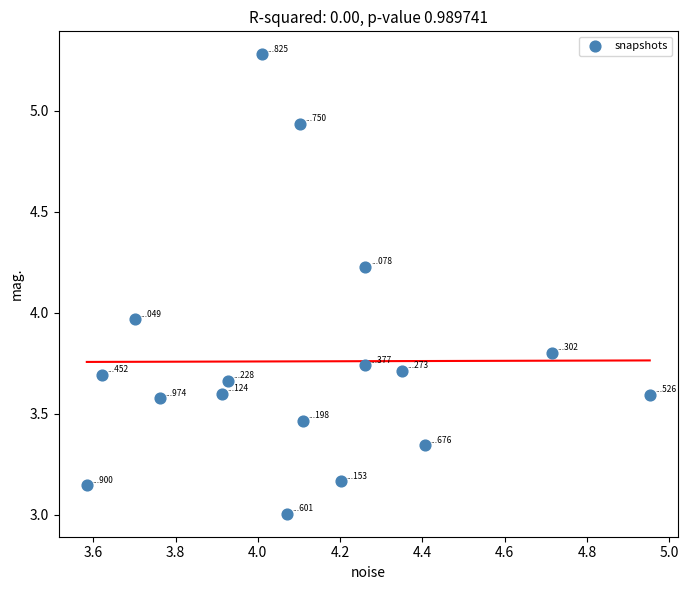

What is the range of Y values (max minus min)?

2.3